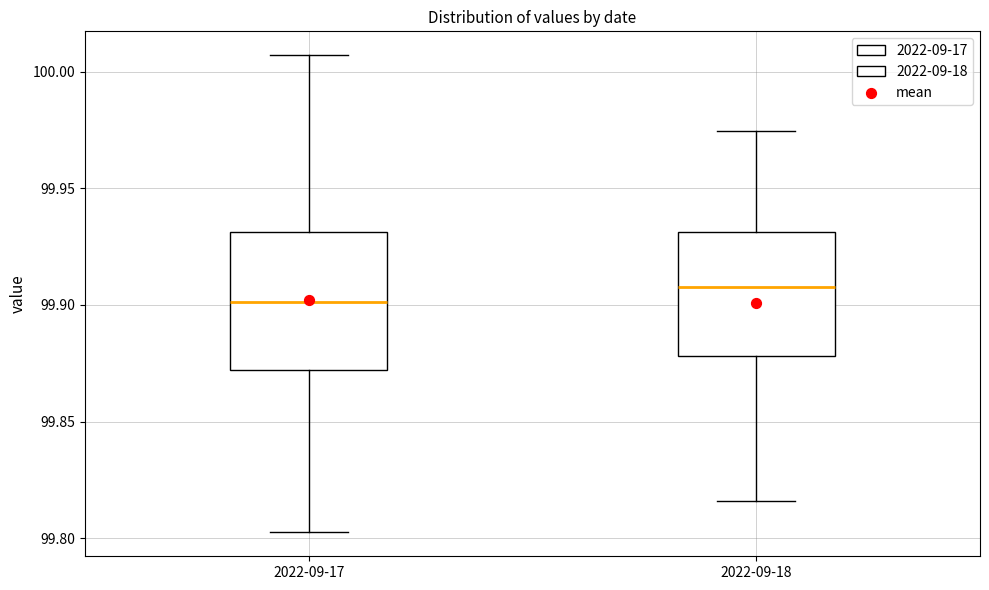

Comparing the boxes themselves (not the whiskers), which one is the tallest?

2022-09-17